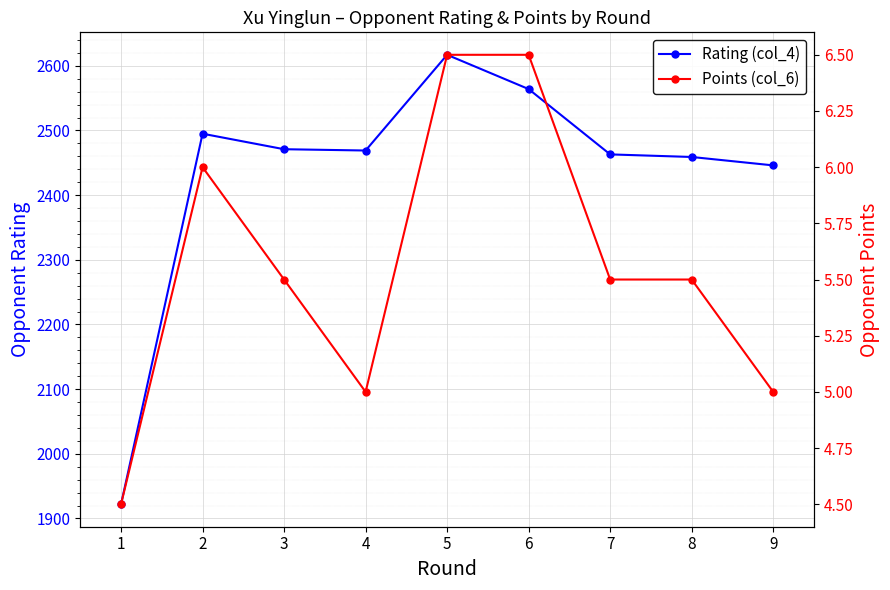

True or false: Points (col_6) has more than 2 points higher than both neighbors.

False